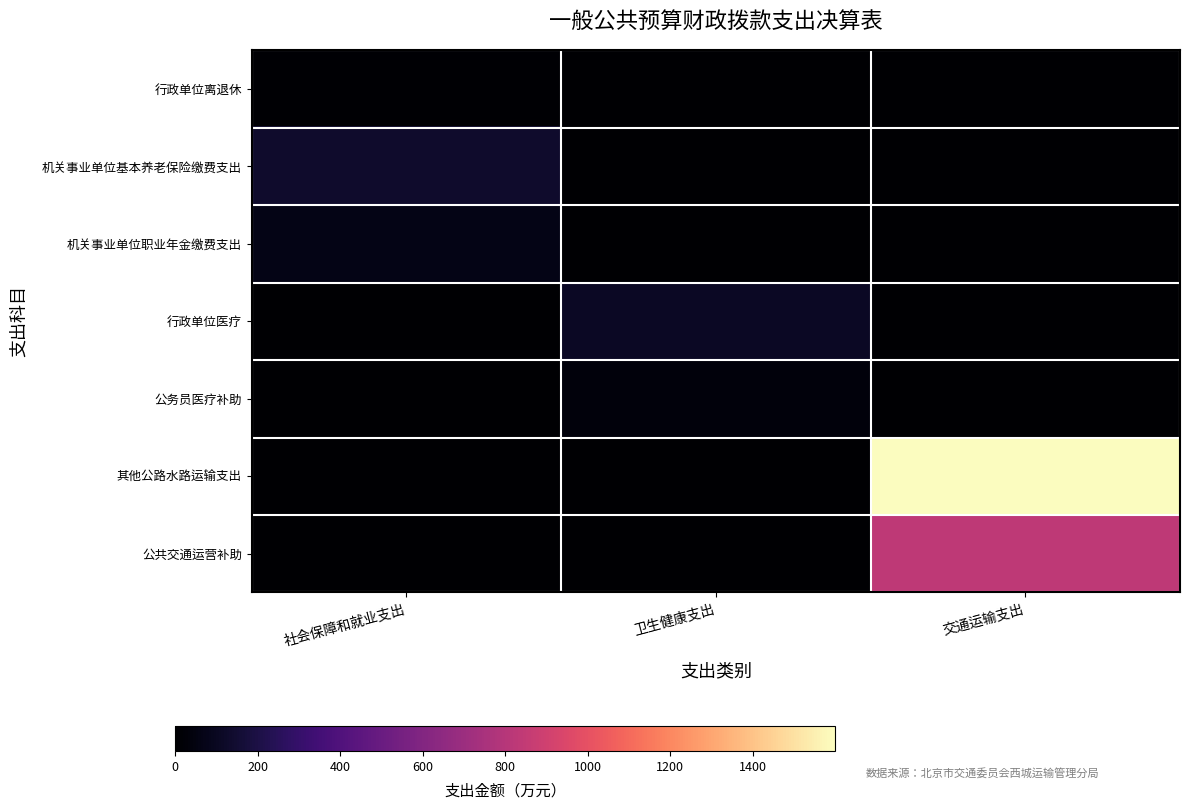

At how many categories does at least one series exceed 1001?

1